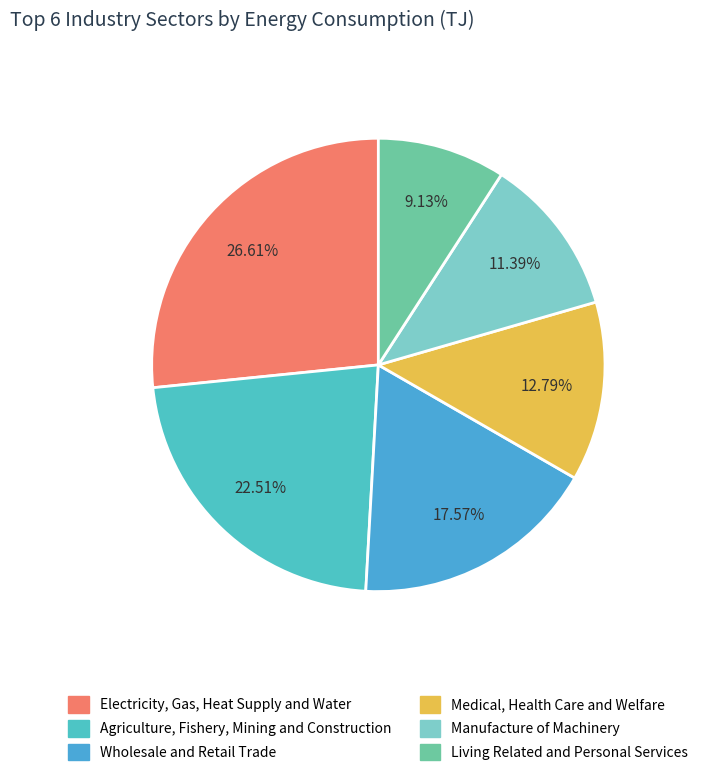

To the nearest percent, what is the difference between the largest and smallest slice percentages?

17%